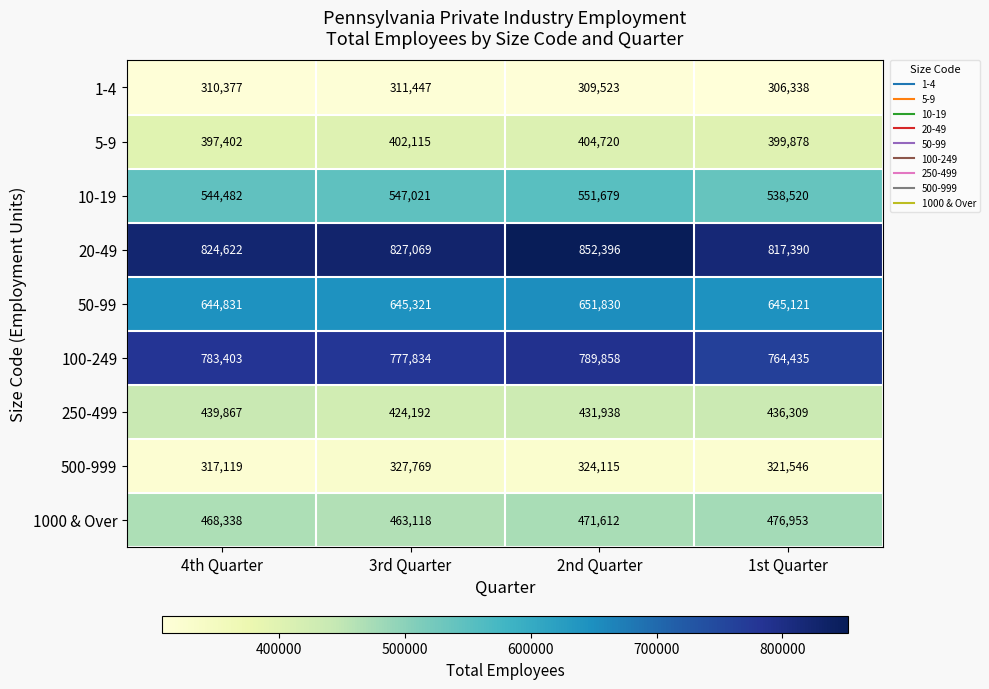

What is the difference between the 20-49 values at 2nd Quarter and 4th Quarter?

27774